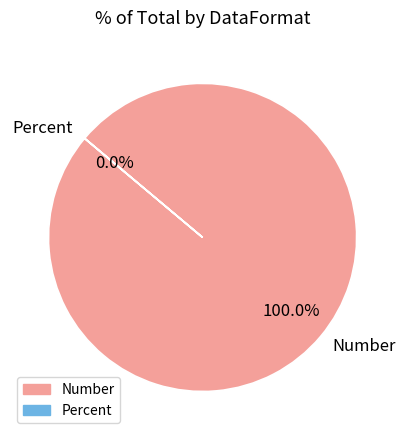

To the nearest percent, what percentage of the pie is Number?

100%